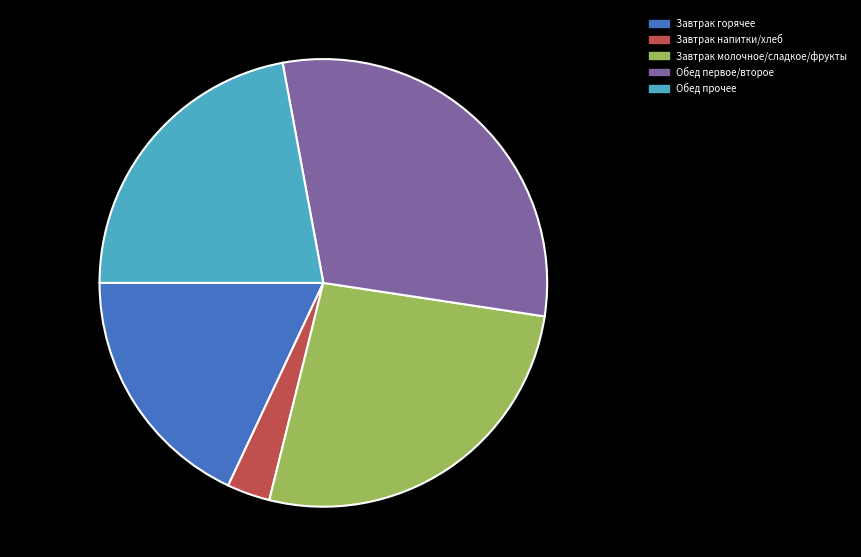

Is there a majority slice in this chart?

No